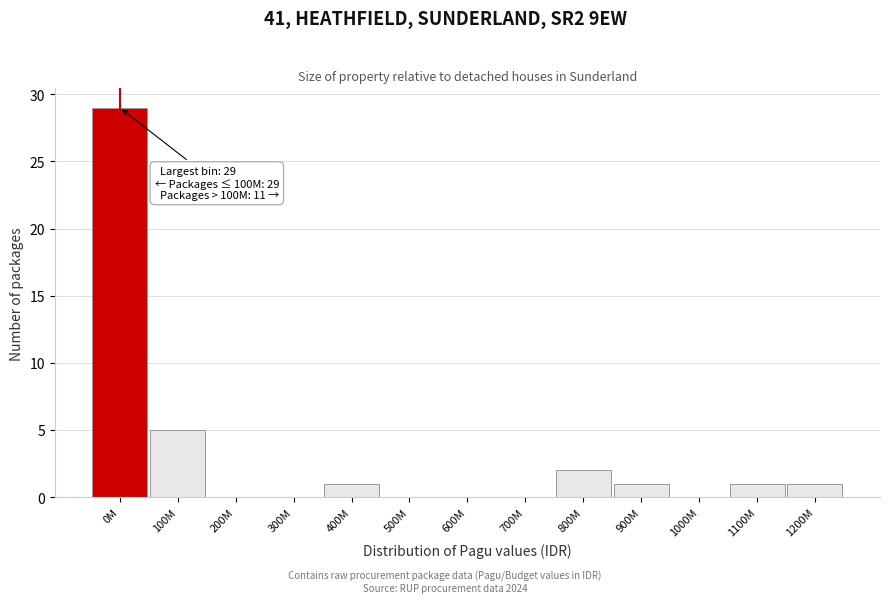

Reading left to right, extract all data points from this chart.

0M=29	100M=5	200M=0	300M=0	400M=1	500M=0	600M=0	700M=0	800M=2	900M=1	1000M=0	1100M=1	1200M=1